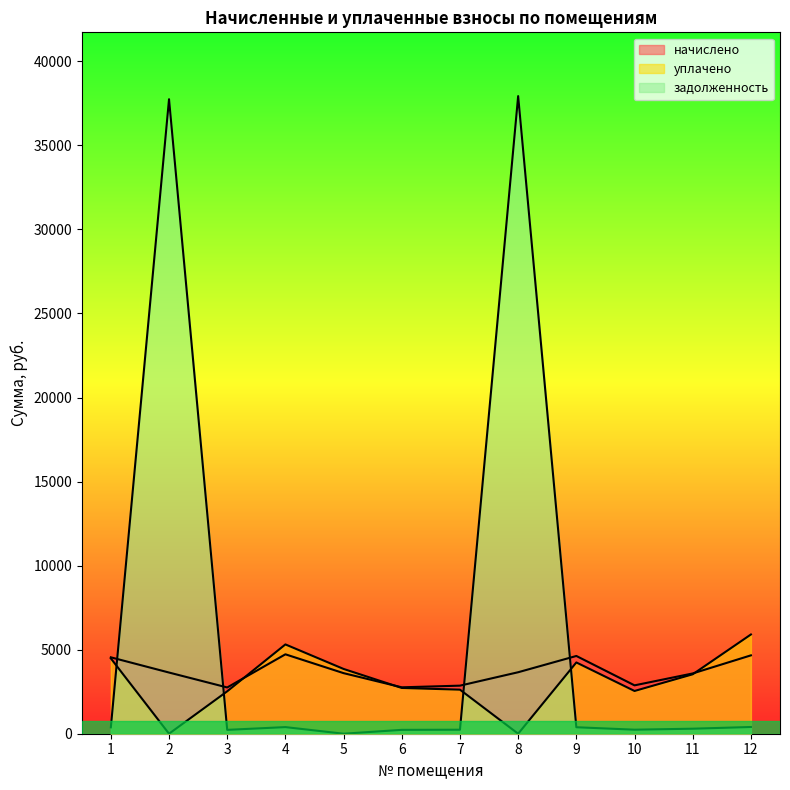

What is the difference between the second highest and second lowest values in the начислено series?

1900.3